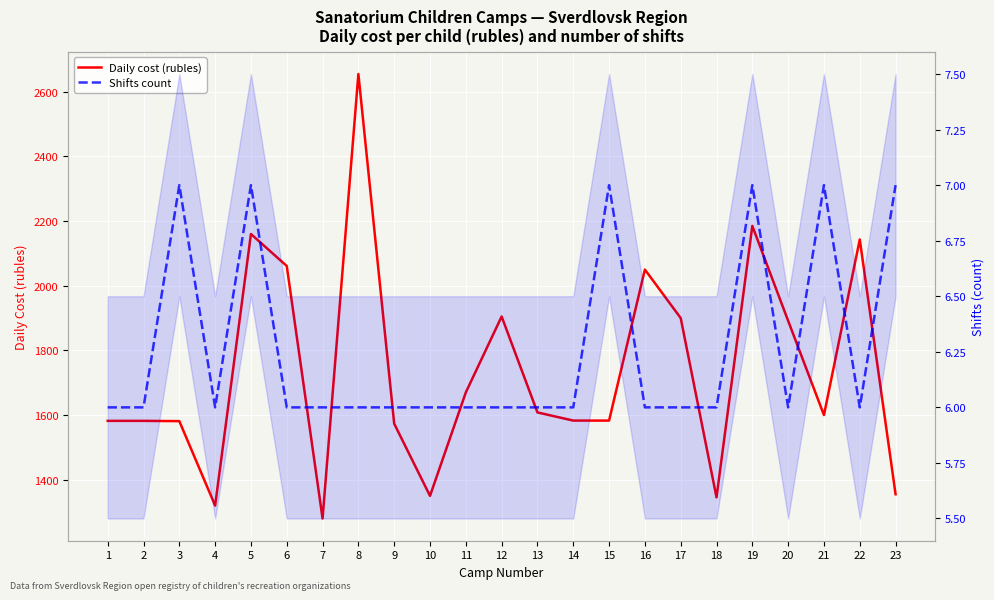

Which series has the largest total across all categories?

Daily cost (rubles)